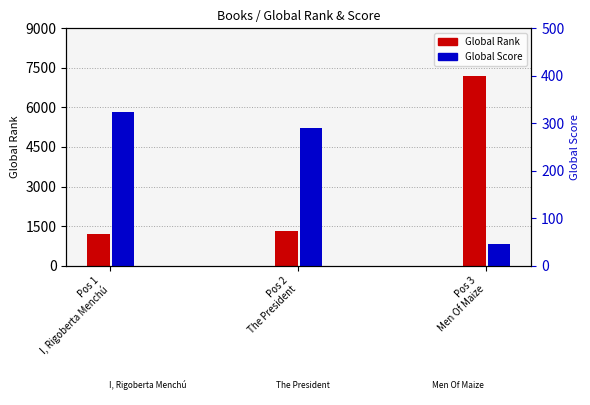

Between Pos 1
I, Rigoberta Menchú and Pos 2
The President, which is larger?

Pos 2
The President